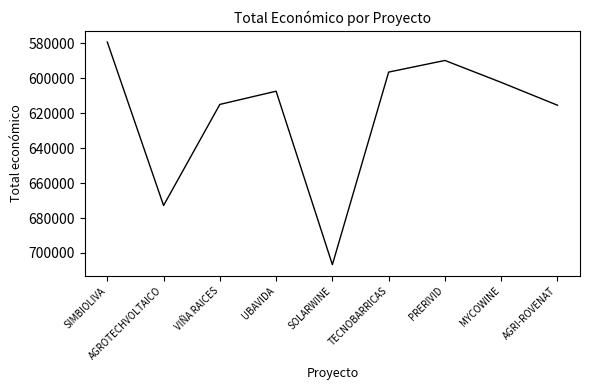

Does the chart display data point markers on the line(s)?

No